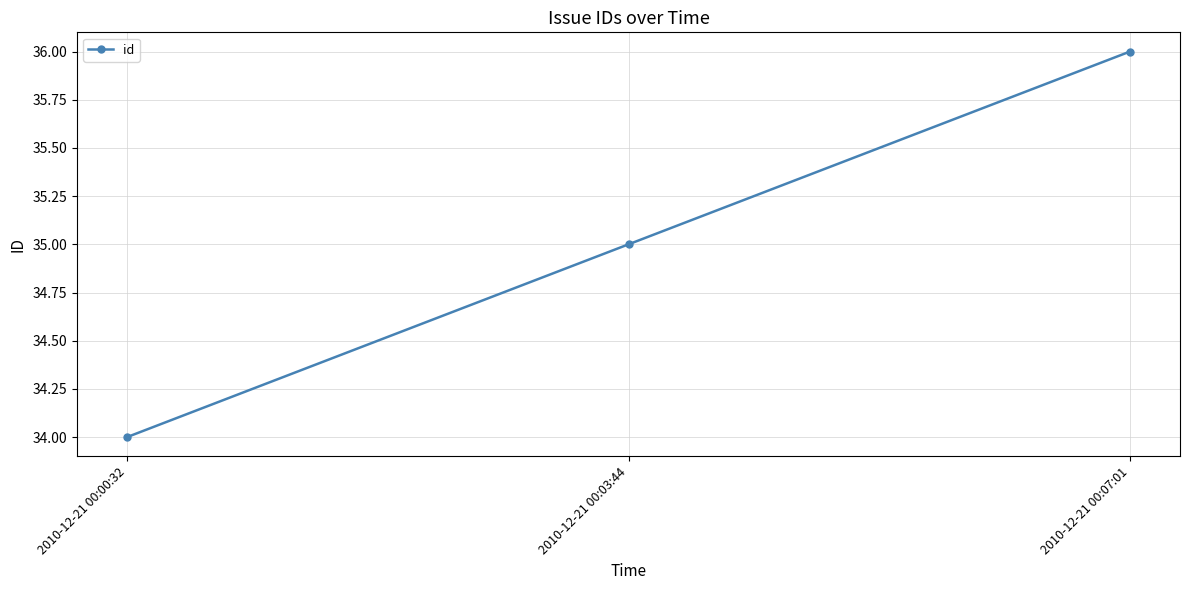

Count the values in the range 34 to 36.

3